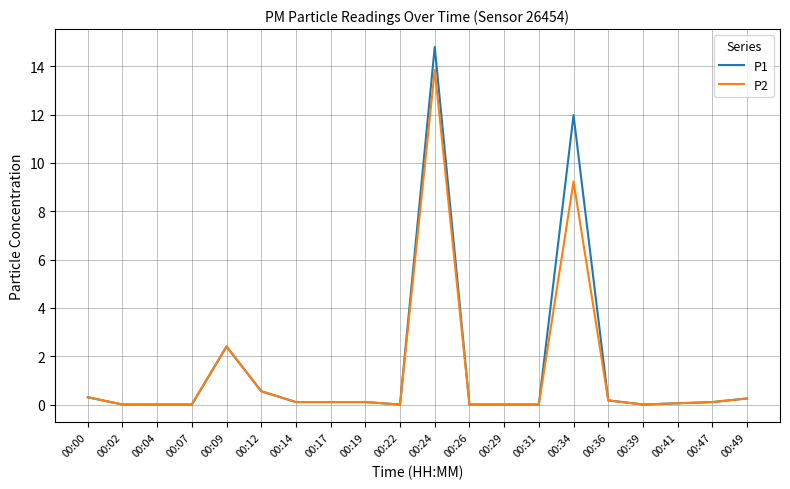

List the series in order of their overall mean, highest first.

P1, P2